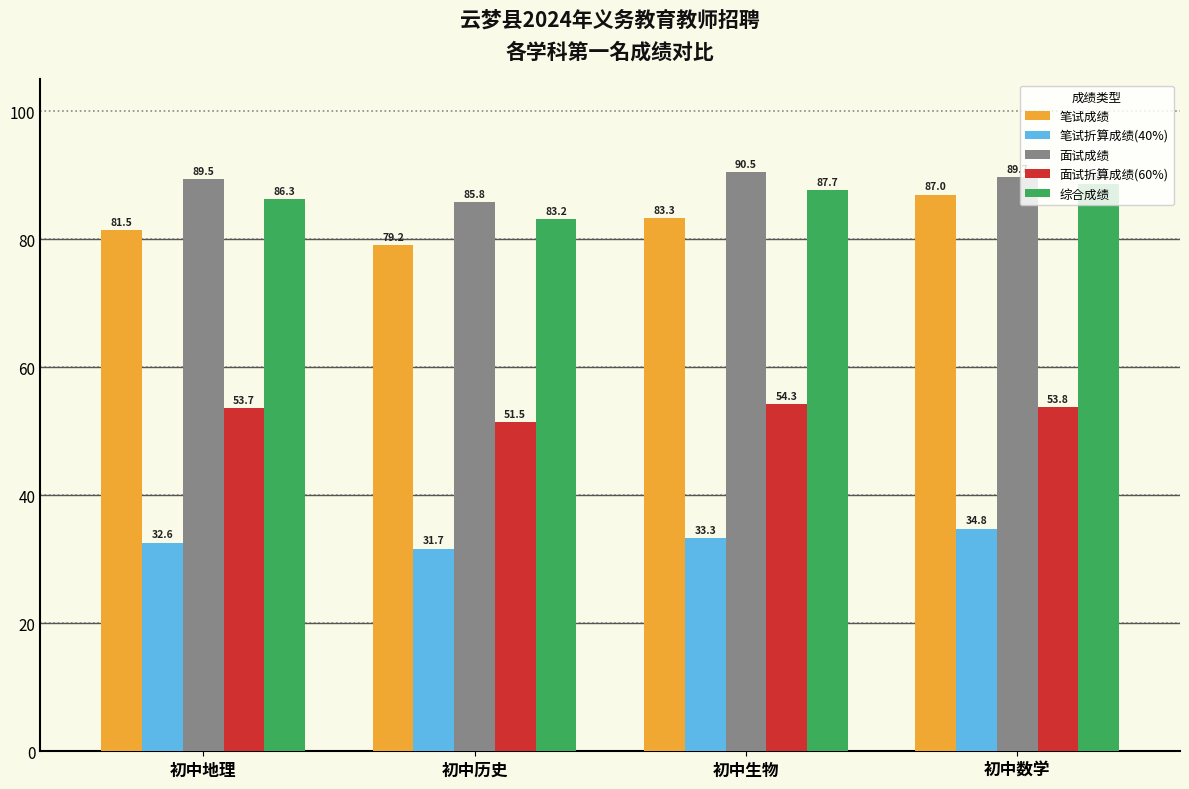

What is the minimum value for 综合成绩?

83.2